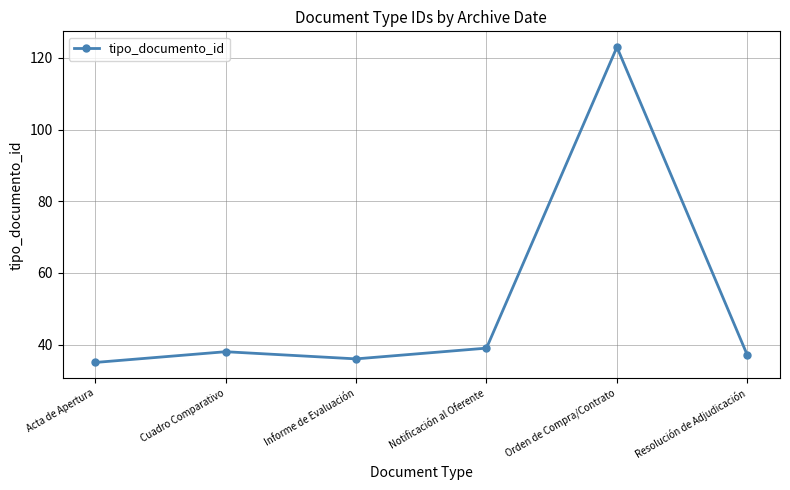

List the labels in order of value, largest first.

Orden de Compra/Contrato, Notificación al Oferente, Cuadro Comparativo, Resolución de Adjudicación, Informe de Evaluación, Acta de Apertura